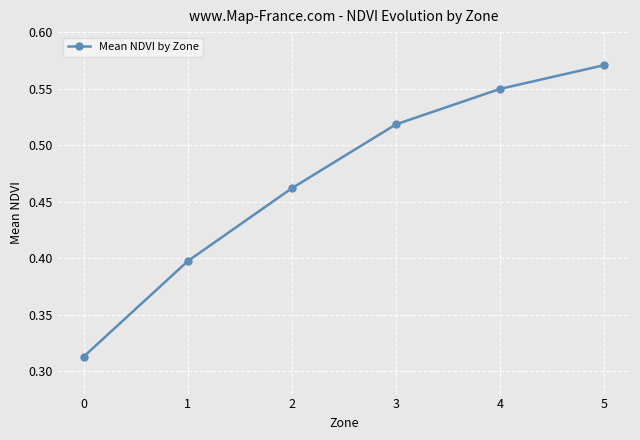

Which label corresponds to the largest value in the chart?

5